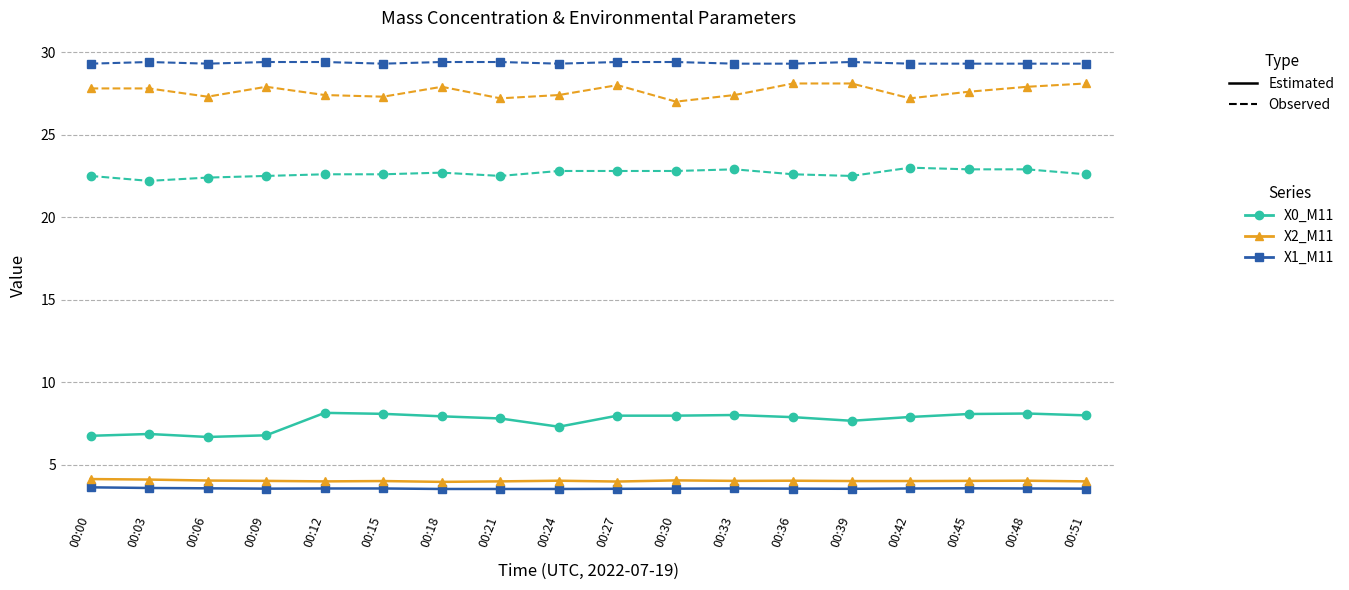

What is the maximum value shown in the chart?

29.4